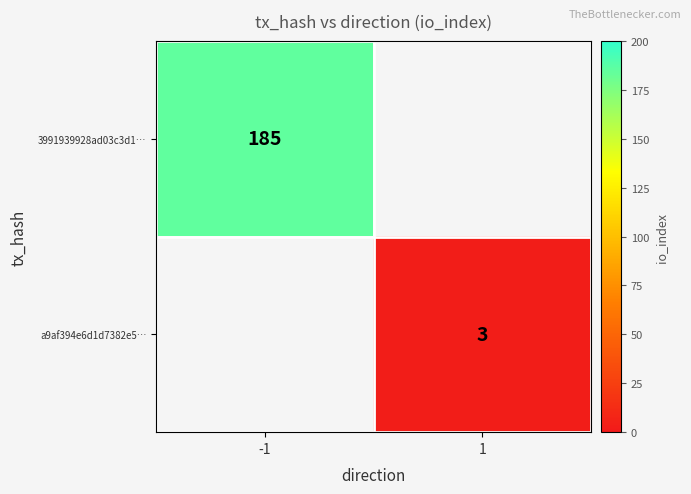

Is the value of 3991939928ad03c3d1… at -1 greater than the value of a9af394e6d1d7382e5… at 1?

Yes